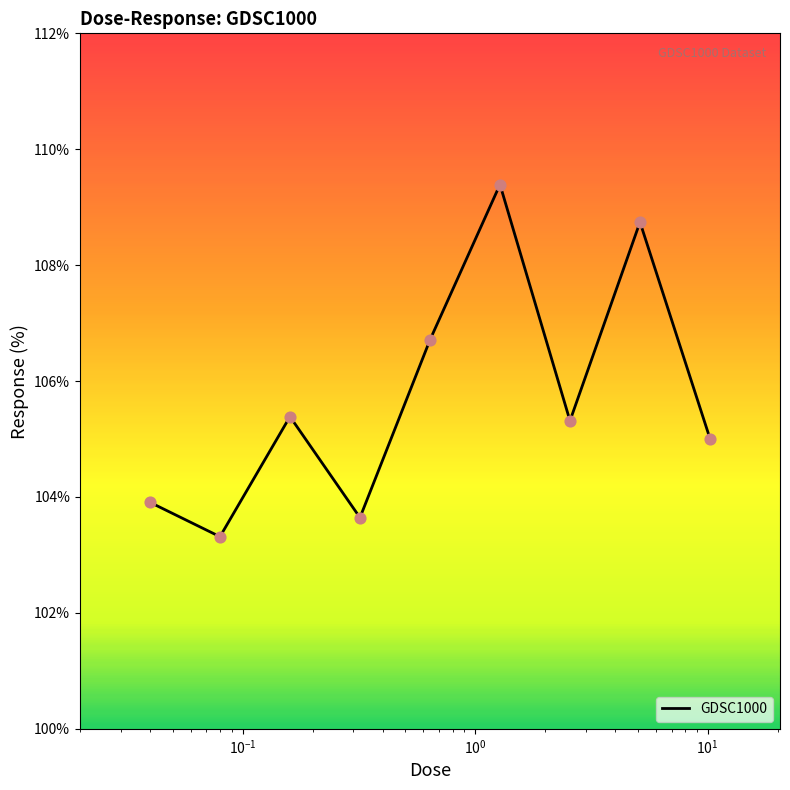

What is the difference between the maximum and minimum values?

6.1